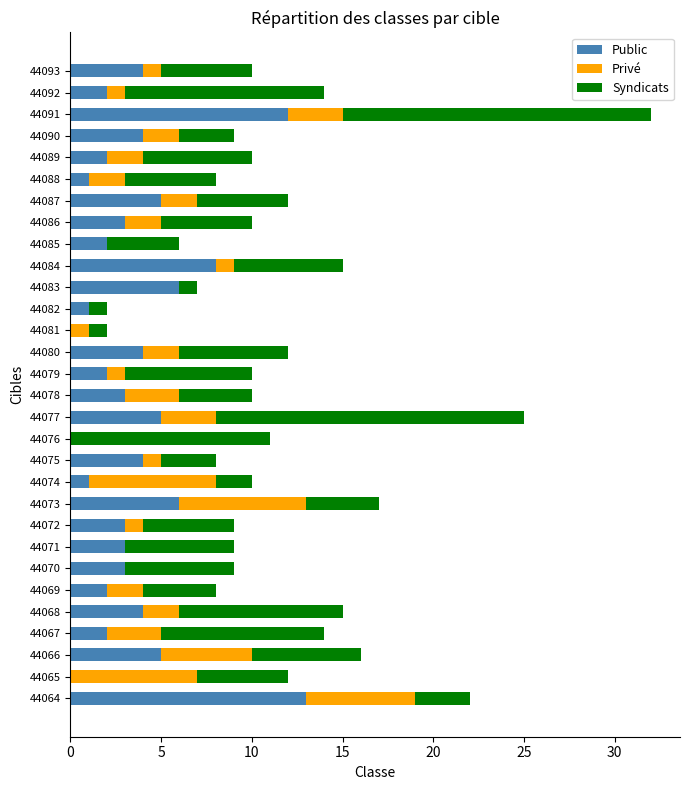

At which category is the sum across all series the highest?

44091